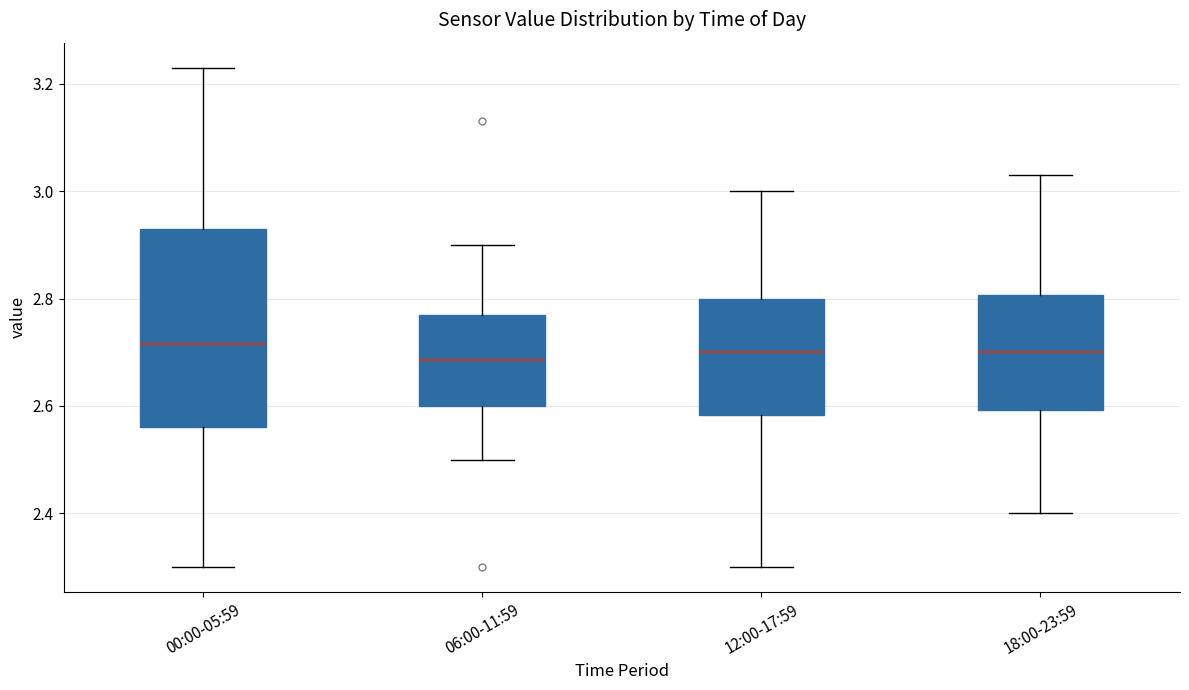

Where does the lower whisker of the box for 00:00-05:59 end on the y-axis? The values are not printed on the chart, so give them approximately, as read against the axis.

2.30